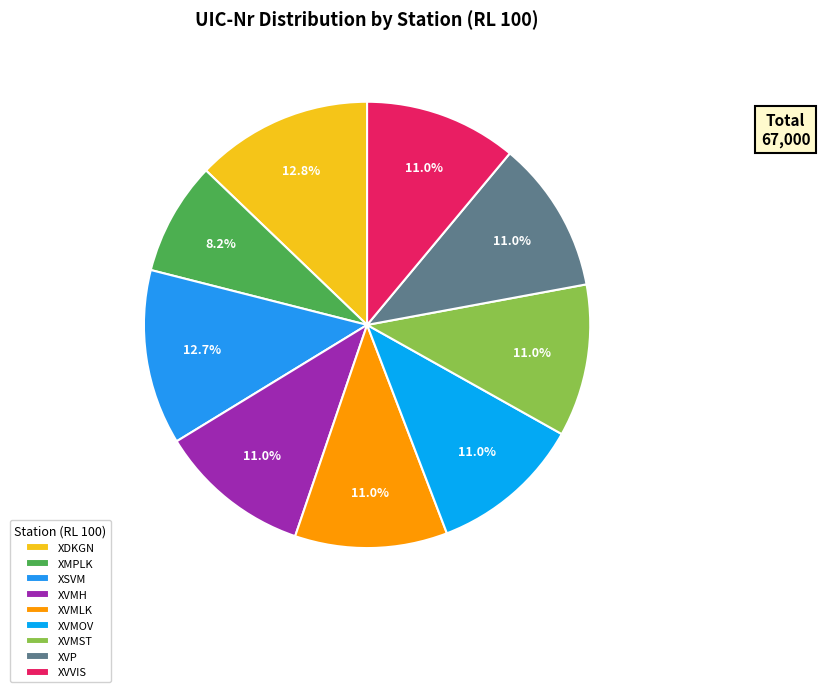

What is the largest slice in the pie chart?

XDKGN